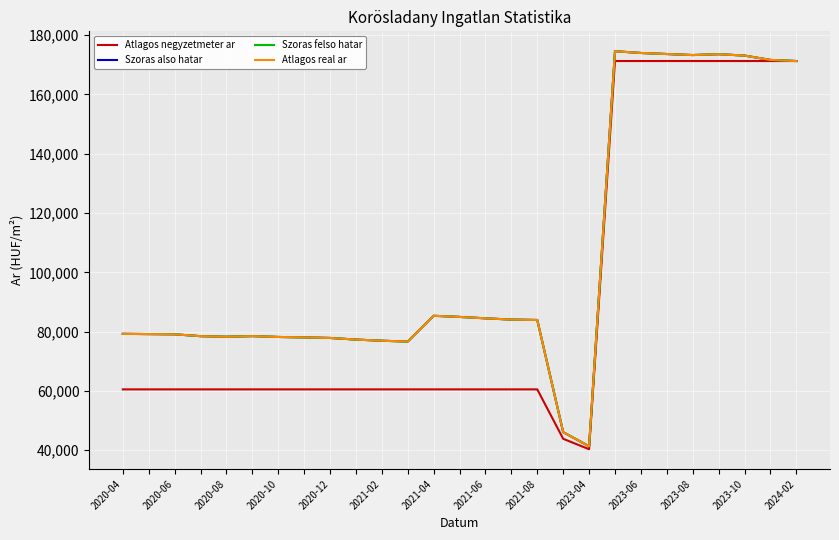

Reading left to right, extract all data points from this chart.

Atlagos negyzetmeter ar: 60526	60526	60526	60526	60526	60526	60526	60526	60526	60526	60526	60526	60526	60526	60526	60526	60526	43859	40350	171264	171264	171264	171264	171264	171264	171264	171264
Szoras also hatar: 79259	79173	79104	78474	78272	78491	78205	78054	77871	77326	76934	76659	85343	84965	84492	84064	83928	46101	41338	174567	173978	173627	173277	173569	173103	171634	171264
Szoras felso hatar: 79259	79173	79104	78474	78272	78491	78205	78054	77871	77326	76934	76659	85343	84965	84492	84064	83928	46101	41338	174567	173978	173627	173277	173569	173103	171634	171264
Atlagos real ar: 79259	79173	79104	78474	78272	78491	78205	78054	77871	77326	76934	76659	85343	84965	84492	84064	83928	46101	41338	174567	173978	173627	173277	173569	173103	171634	171264